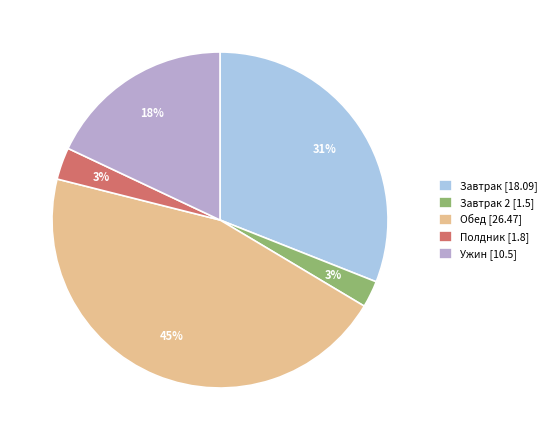

The Полдник [1.8] slice represents 3% of the pie. True or false?

True